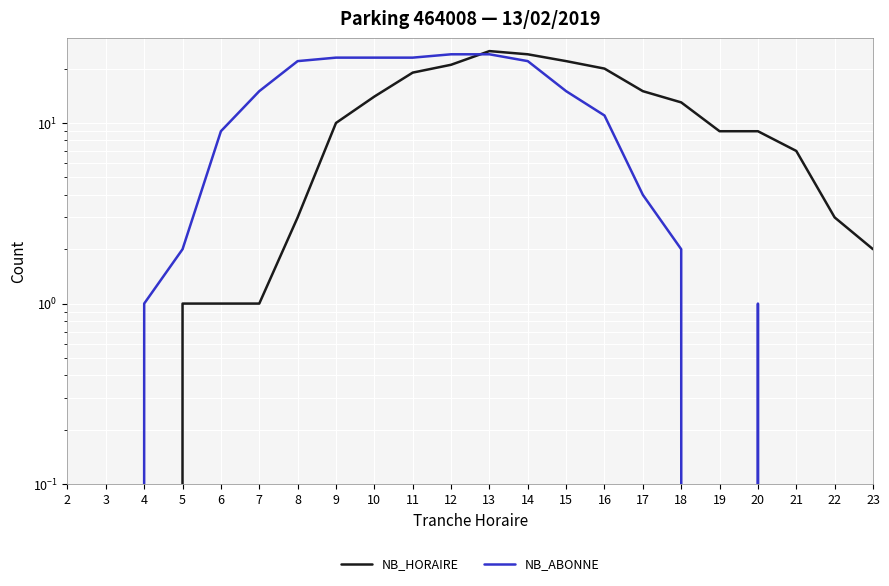

How many data points in NB_HORAIRE are less than 9?

10